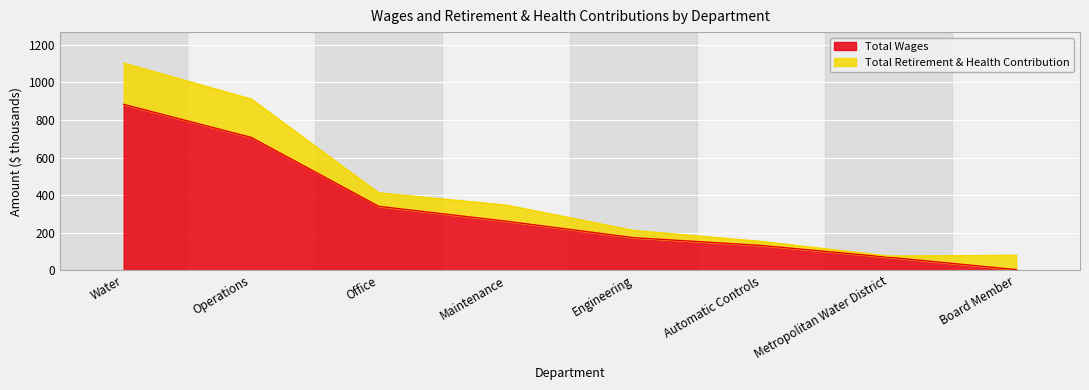

Read the Total Wages value at Engineering.

173.4